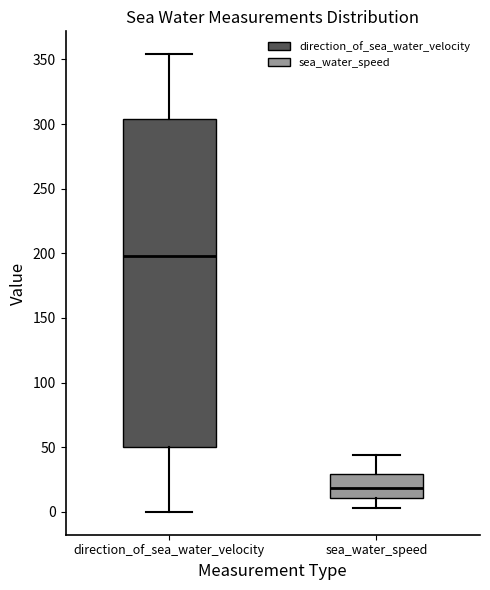

Reading left to right, transcribe this box plot: for each box, give where its median line is, the range the box spans, and where its two whiskers end, as read against the y-axis. The values are not printed on the chart, so give them approximately, as read against the axis.

direction_of_sea_water_velocity: median 200, box 50 to 305, whiskers 0 to 355
sea_water_speed: median 20, box 10 to 30, whiskers 5 to 45